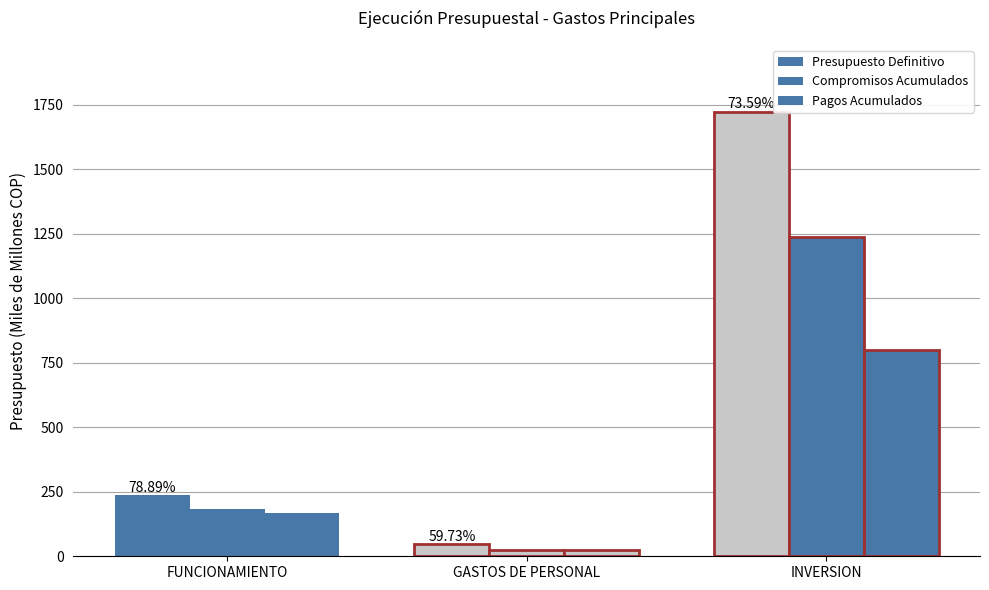

What is the sum of all Presupuesto Definitivo values?

2005.7